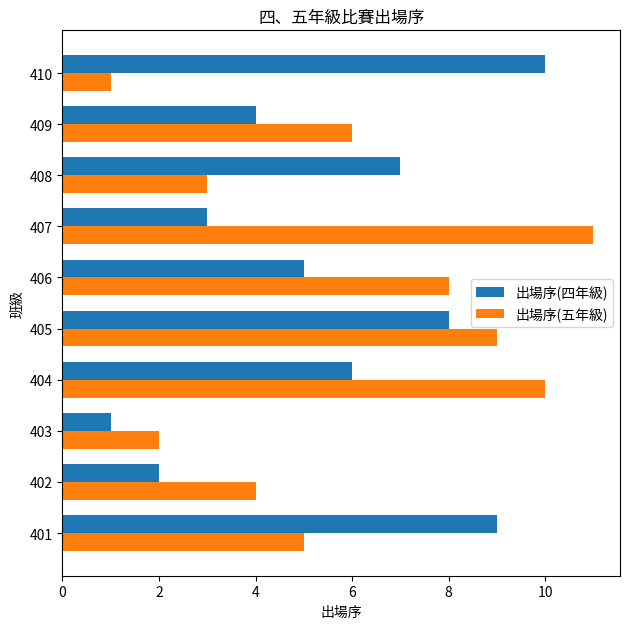

What value does the 出場序(五年級) series have at 406?

8